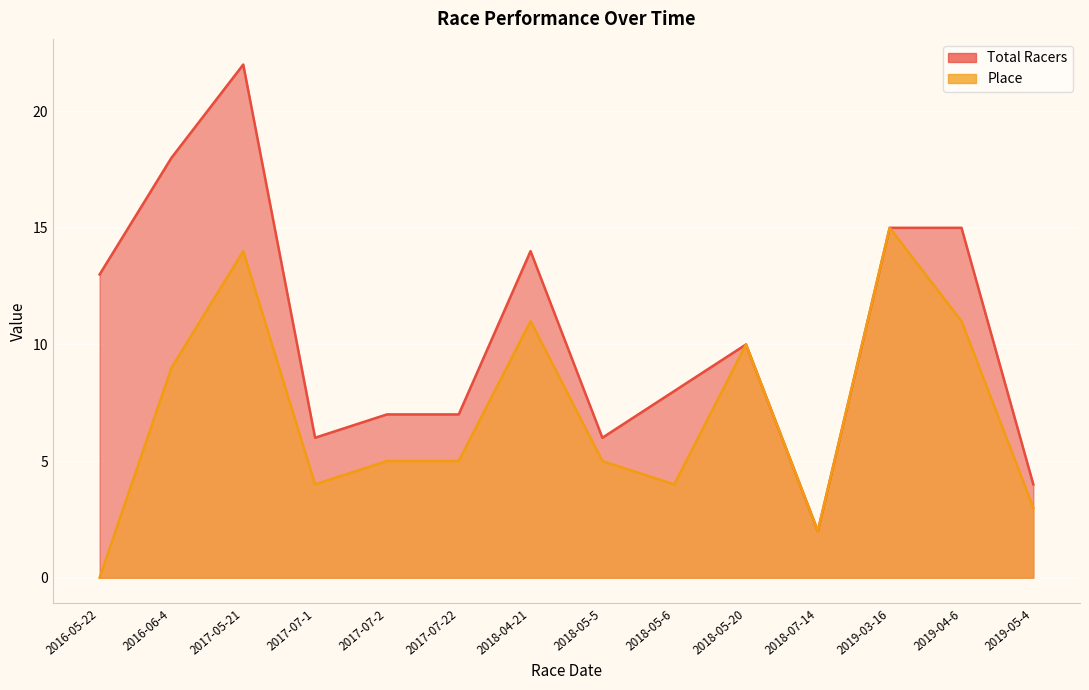

True or false: Total Racers and Place cross at least once.

False